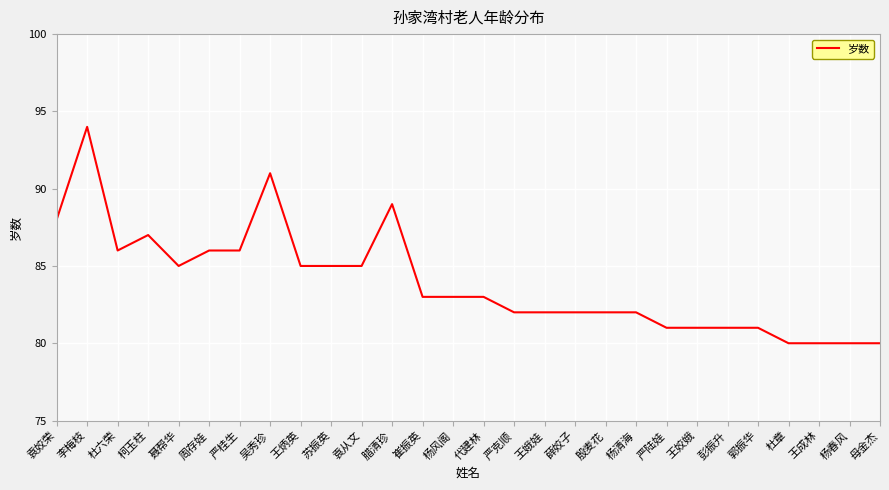

Is it true that the value at 吴秀珍 is 91?

True